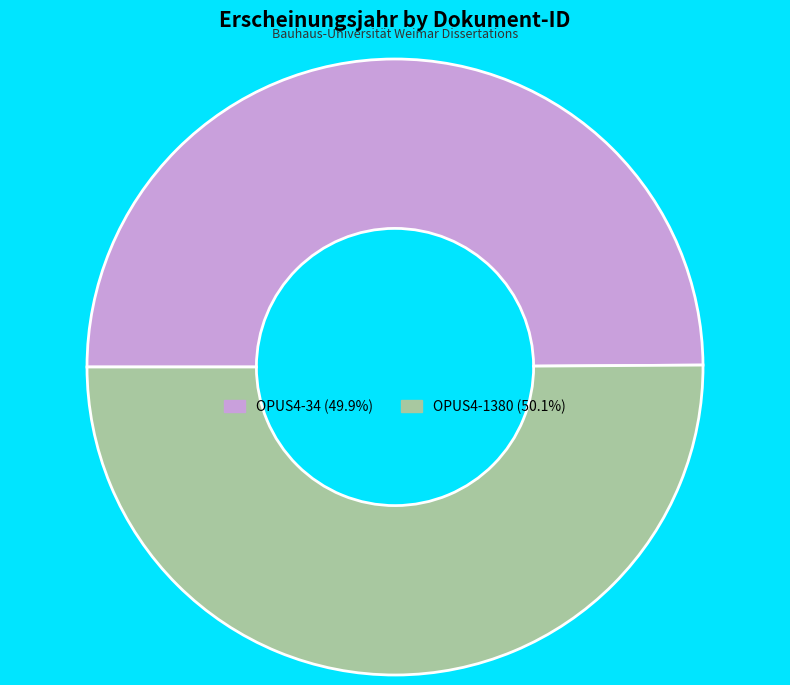

Combined, do OPUS4-34 and OPUS4-1380 account for over 50%?

Yes